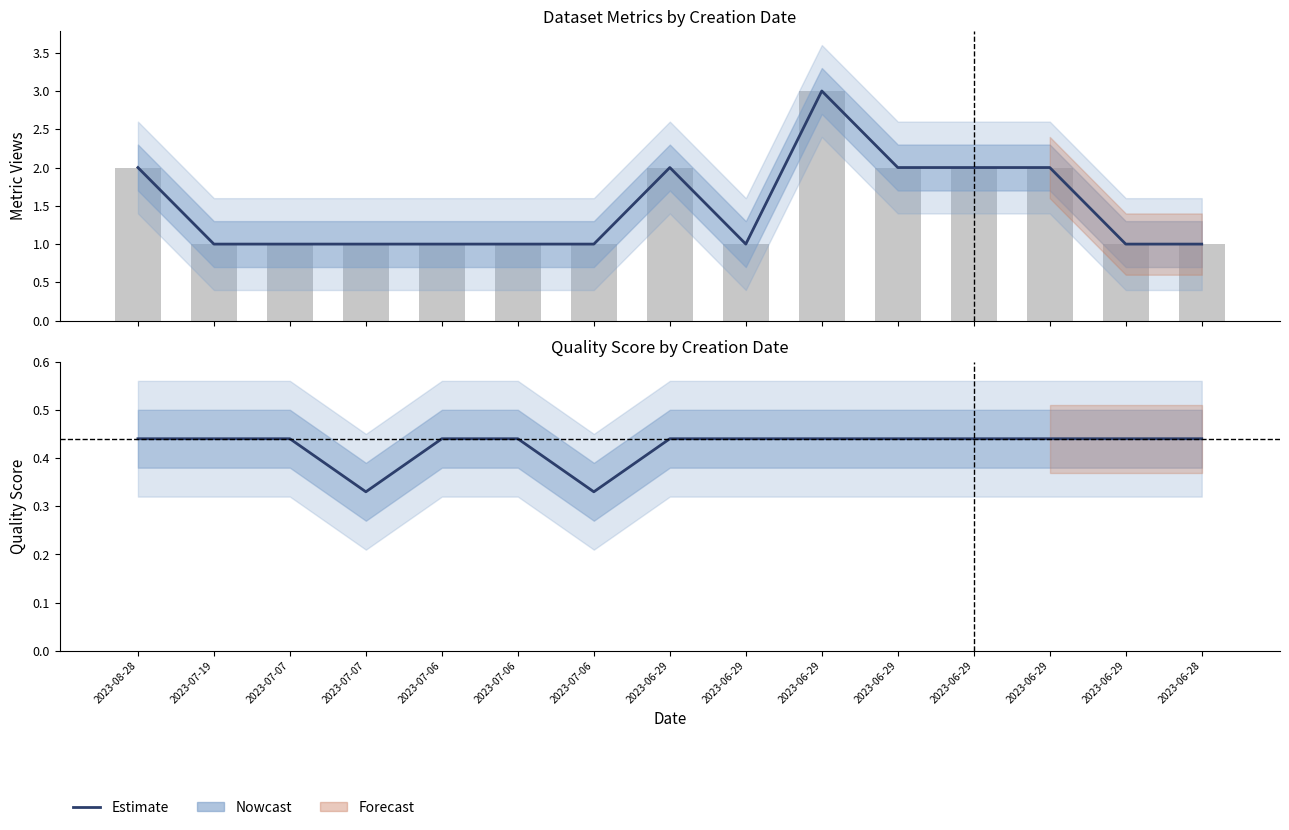

Rank the categories by Estimate value from highest to lowest.

2023-08-28, 2023-07-19, 2023-07-07, 2023-07-06, 2023-07-06, 2023-06-29, 2023-06-29, 2023-06-29, 2023-06-29, 2023-06-29, 2023-06-29, 2023-06-29, 2023-06-28, 2023-07-07, 2023-07-06